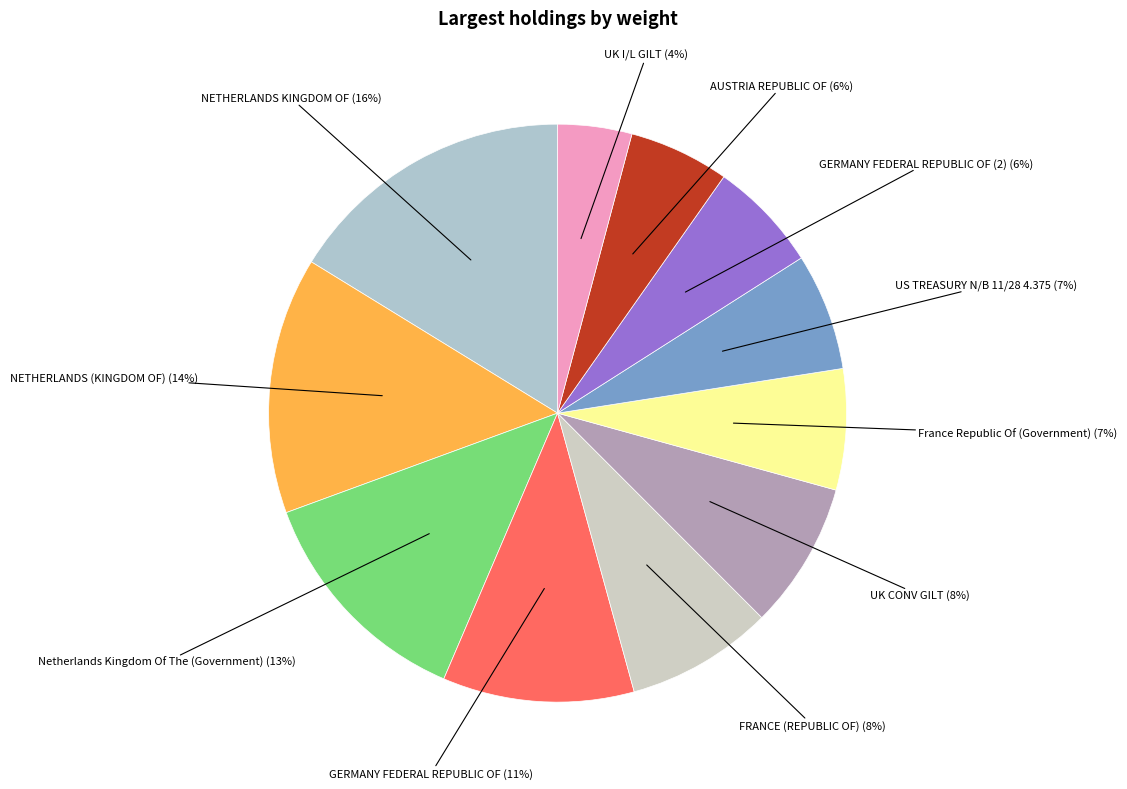

Is the sum of UK I/L GILT and UK CONV GILT greater than half?

No